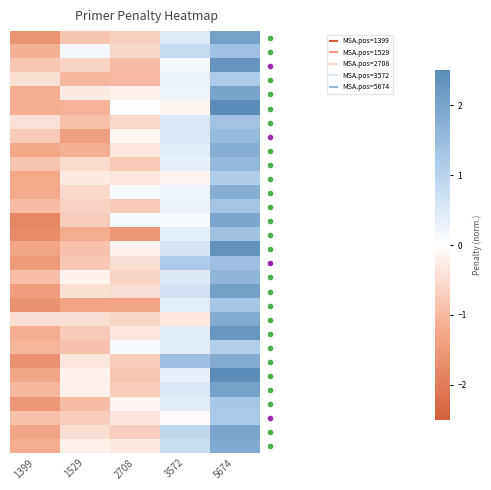

At which category does the chart reach its minimum across all series?

1399